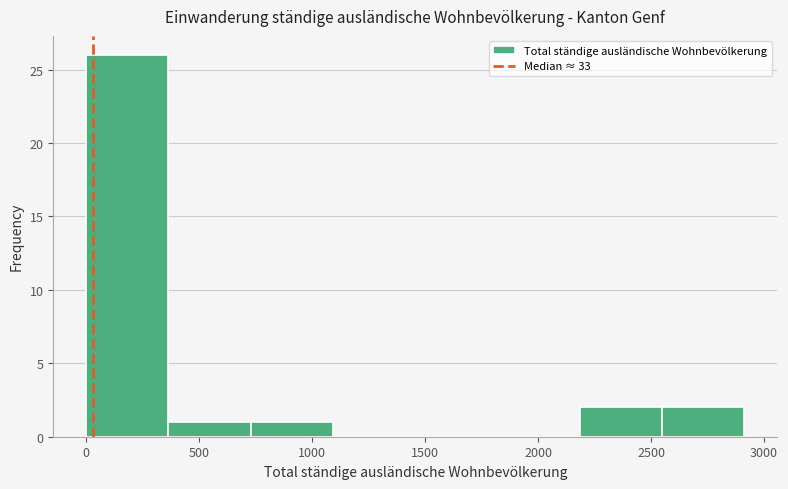

How tall is the bar that spans 0 to 350 on the x-axis? Neither the bar edges nor the heights are printed on the chart, so give them approximately, as read against the axes.

26